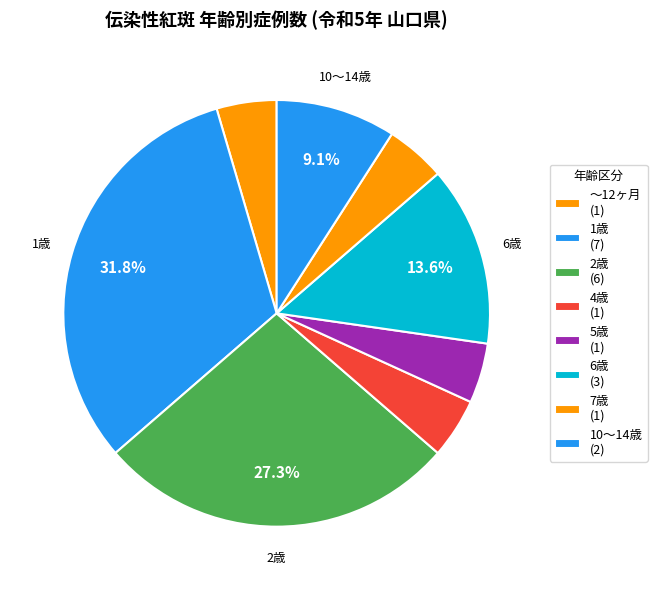

Is there a majority slice in this chart?

No